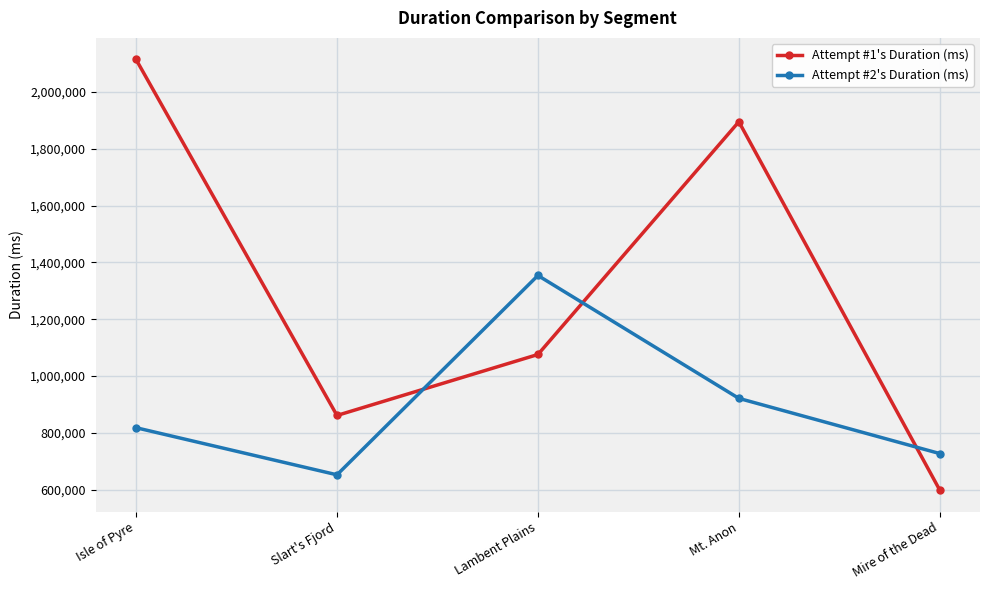

At which category is the sum across all series the highest?

Isle of Pyre